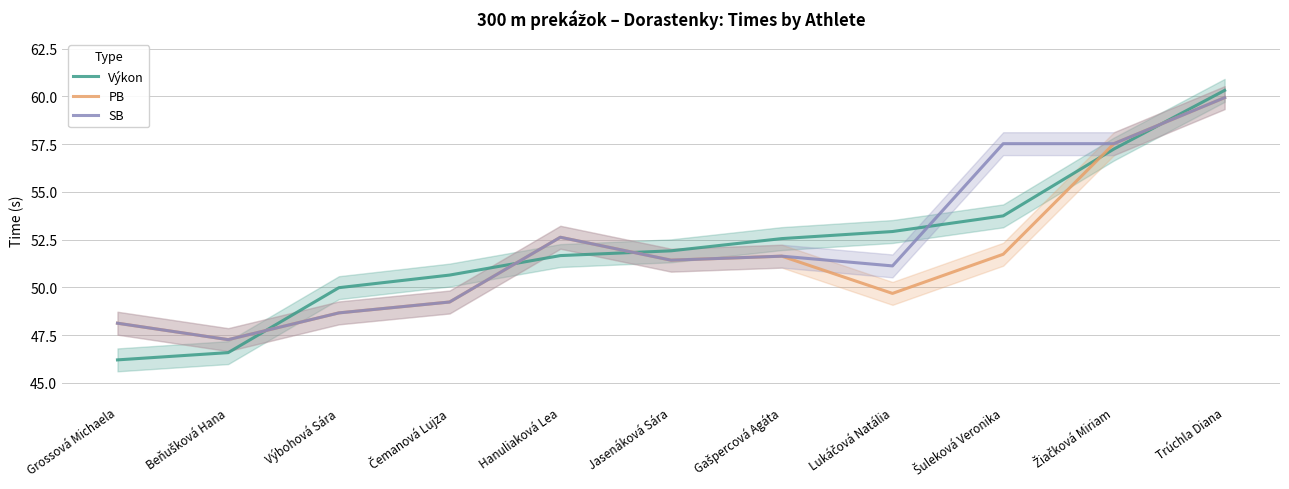

How many values in the Výkon series are below 51?

4